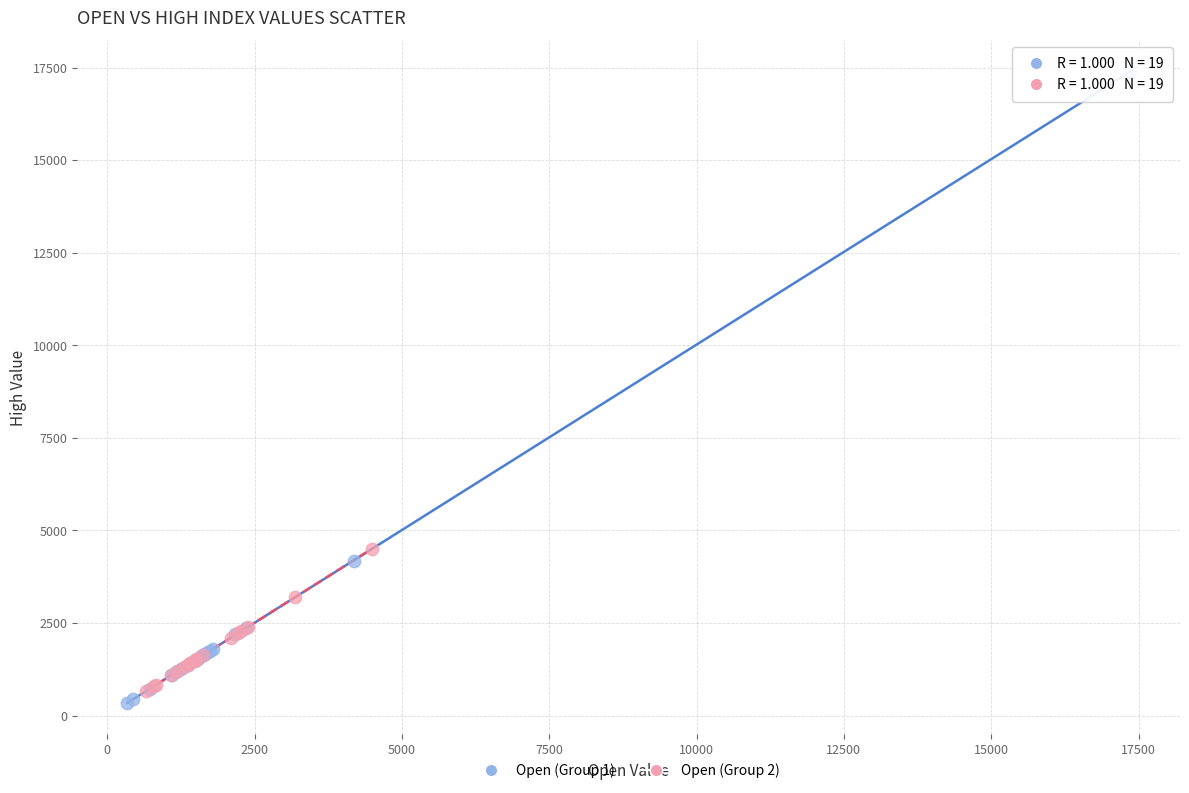

Which series has the largest Y range (max minus min)?

Open (Group 1)